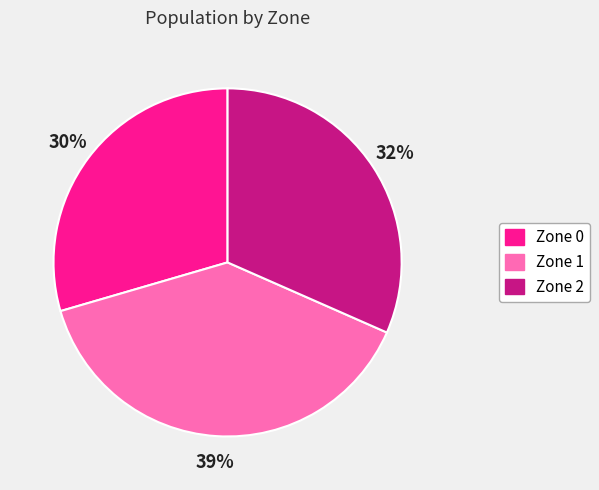

True or false: Zone 1 accounts for 45% of the total.

False